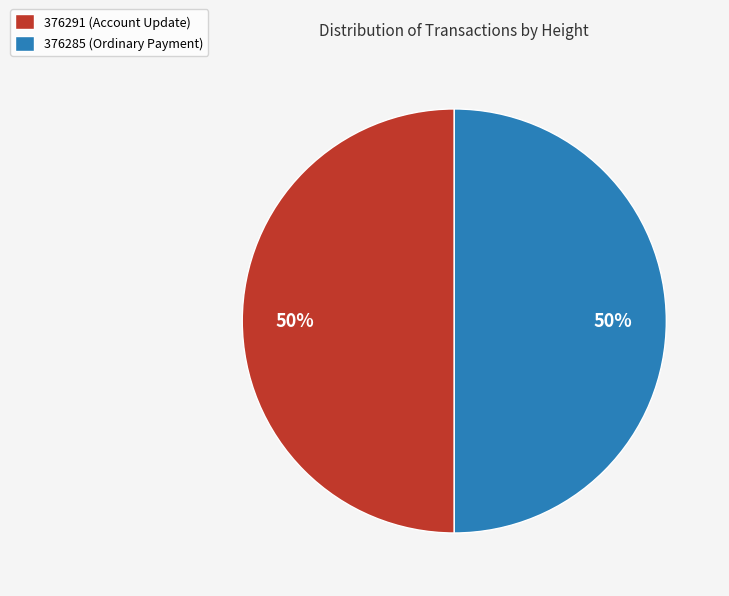

What is the ratio of the value at 376291 (Account Update) to the value at 376285 (Ordinary Payment)?

1.0